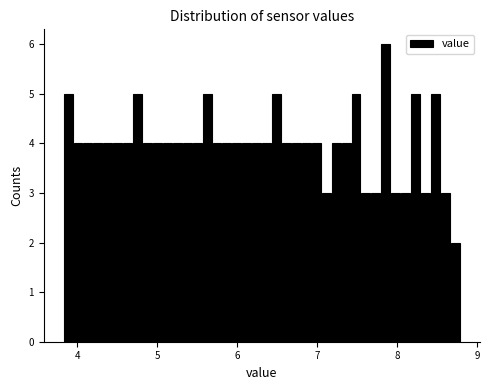

Read against the x-axis, roughly where is the centre of the tallest bar?

7.9